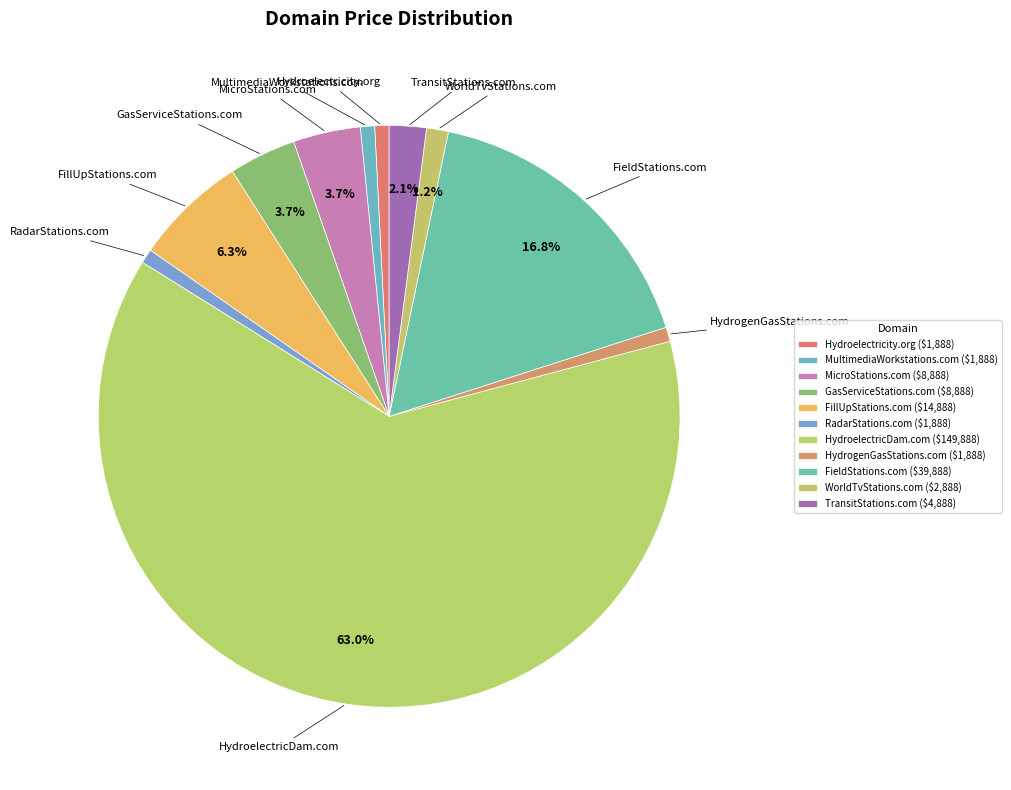

How many segments does this pie chart have?

11